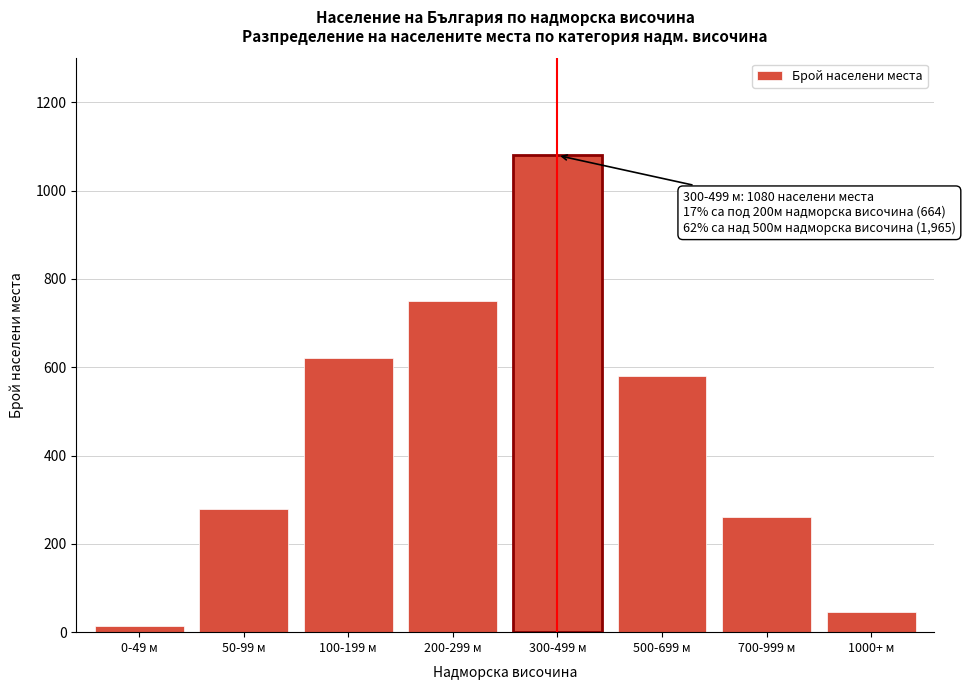

Reading left to right, what are all the values shown in this chart?

14	280	620	750	1080	580	260	45